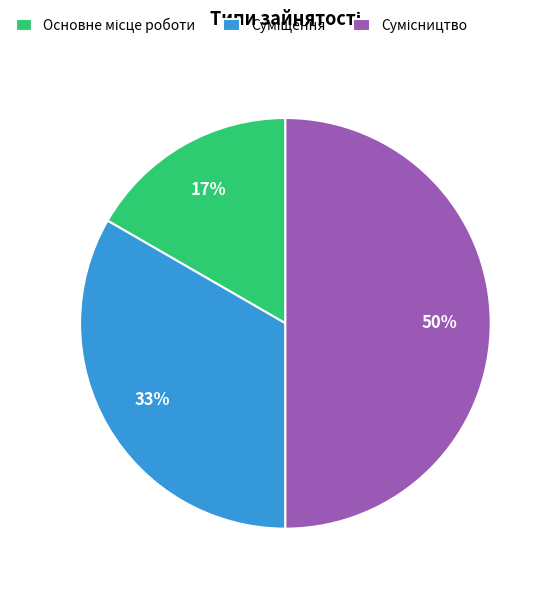

To the nearest percent, what is the average slice percentage?

33%